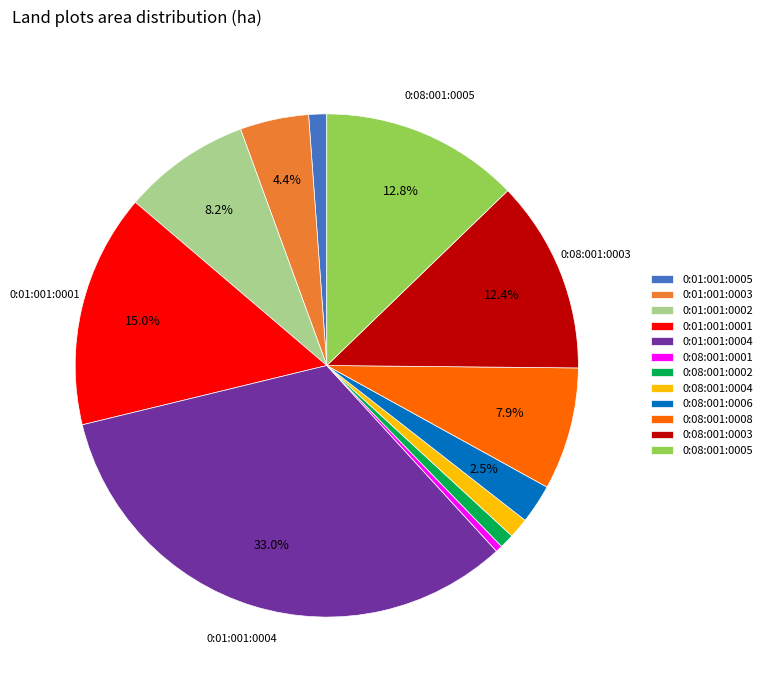

Which has a higher value, 0:08:001:0006 or 0:01:001:0002?

0:01:001:0002